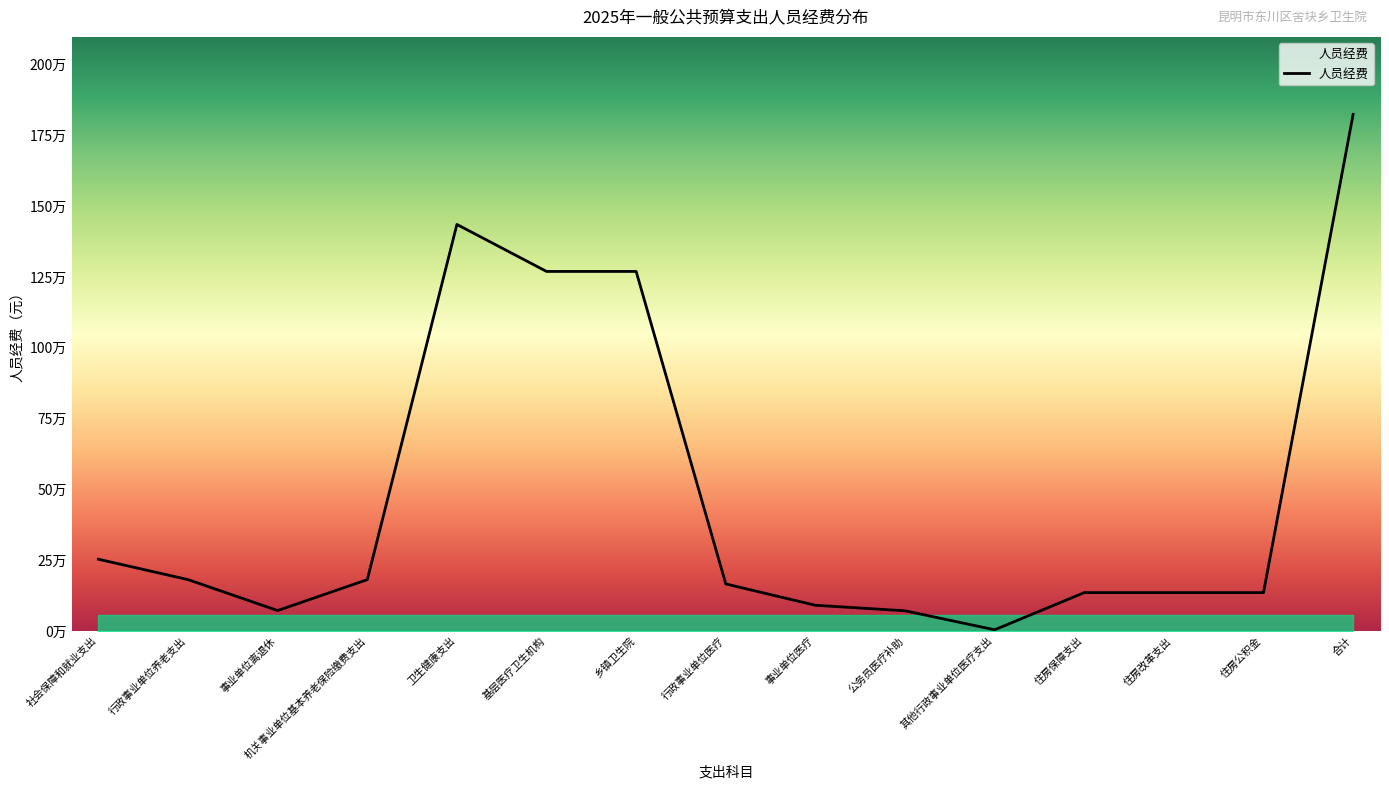

Does the chart have visible grid lines?

No